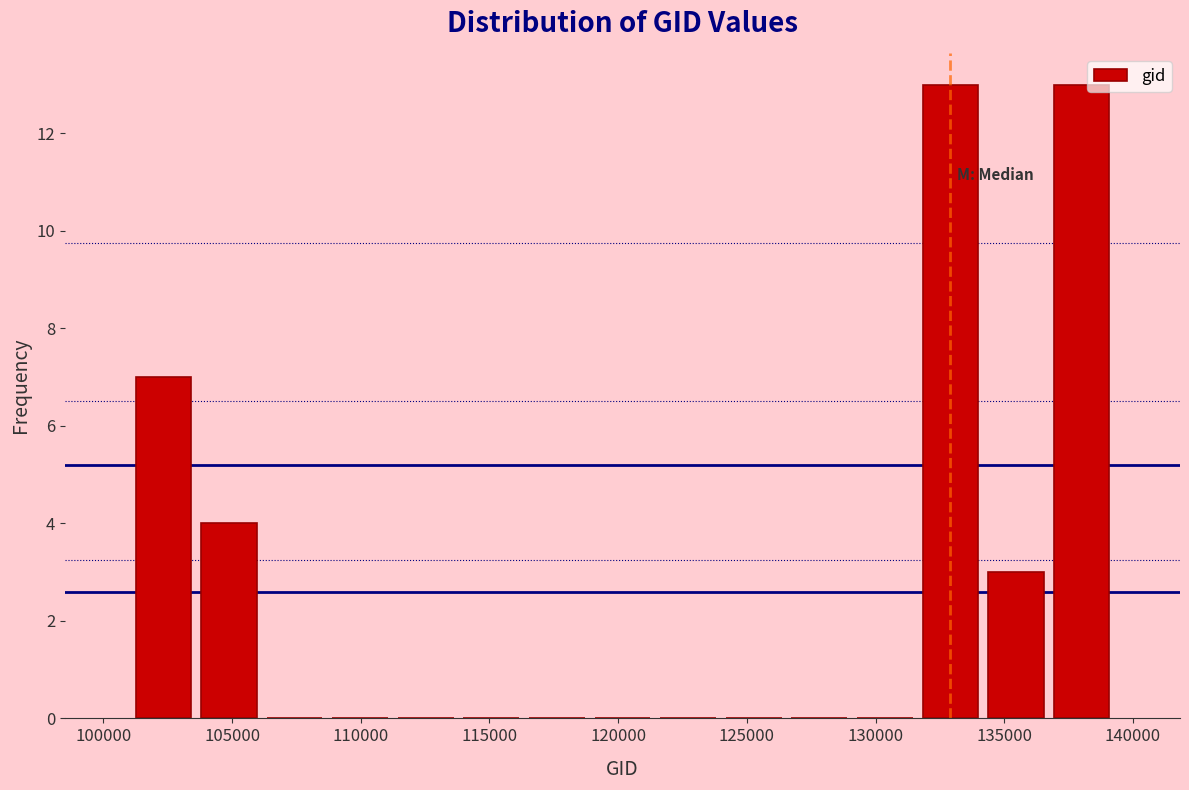

What is the height of the bar covering 136500 to 139500 on the x-axis? Neither the bar edges nor the heights are printed on the chart, so give them approximately, as read against the axes.

13